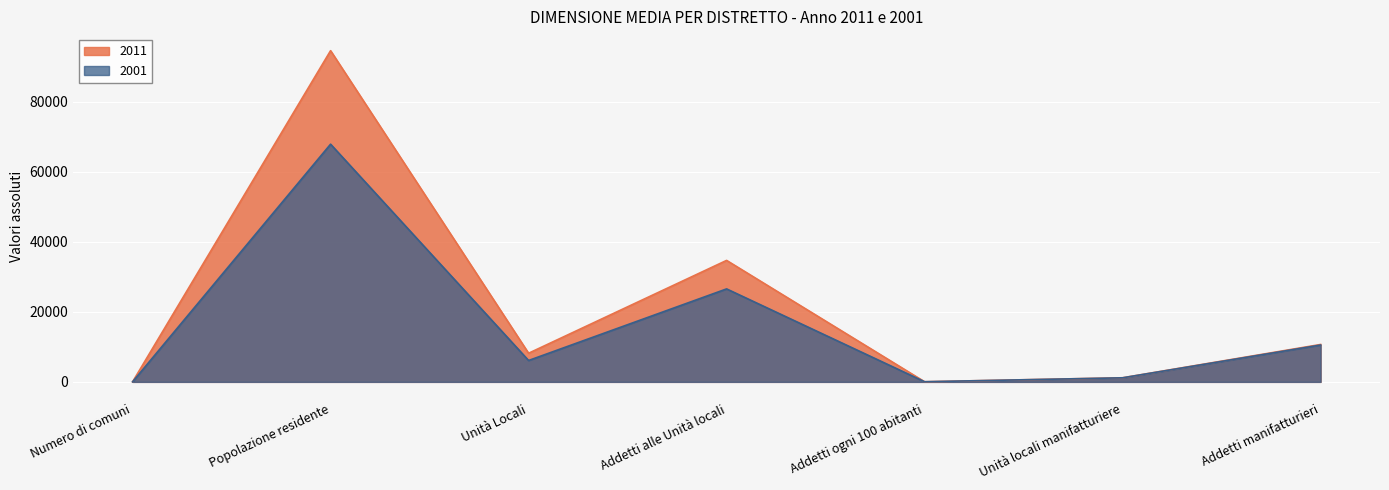

What is the label of the 1st point from the left?

Numero di comuni